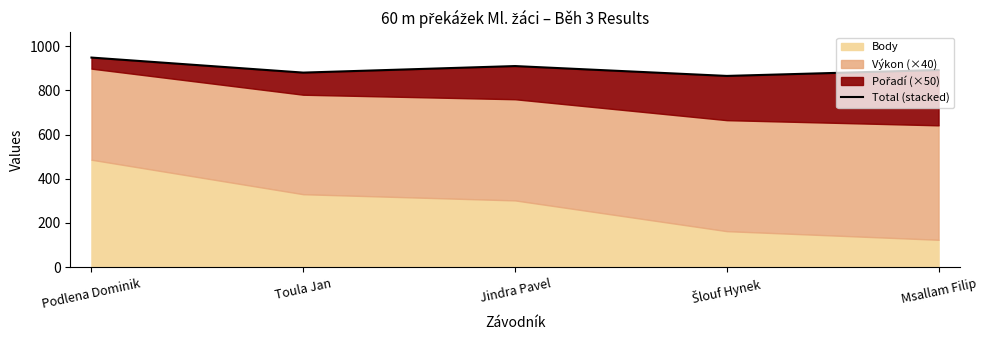

What position from the left is Podlena Dominik?

1